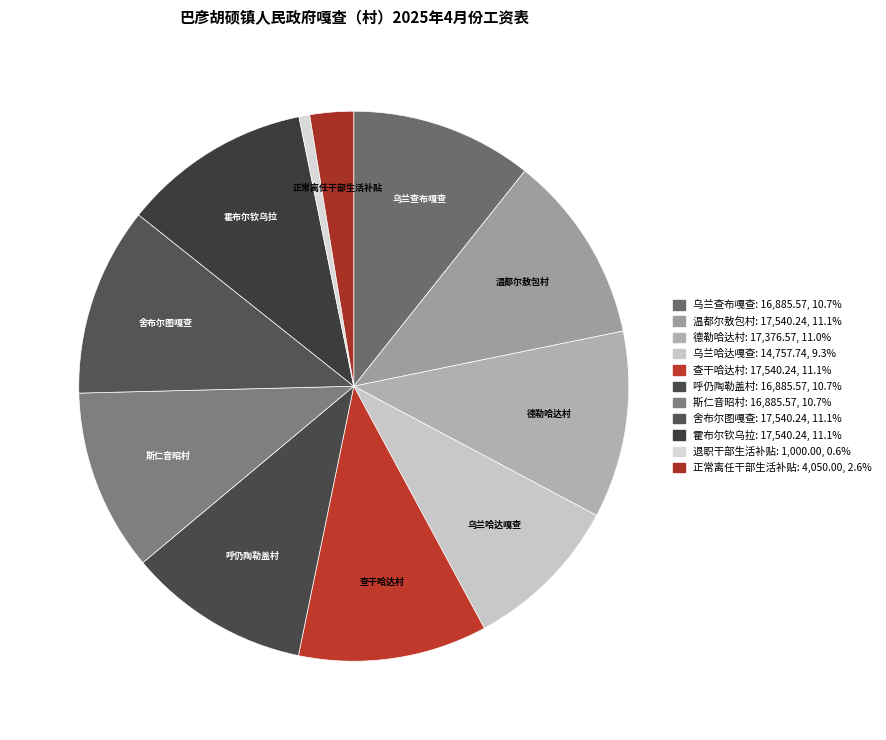

The 呼仍陶勒盖村 slice represents 1% of the pie. True or false?

False